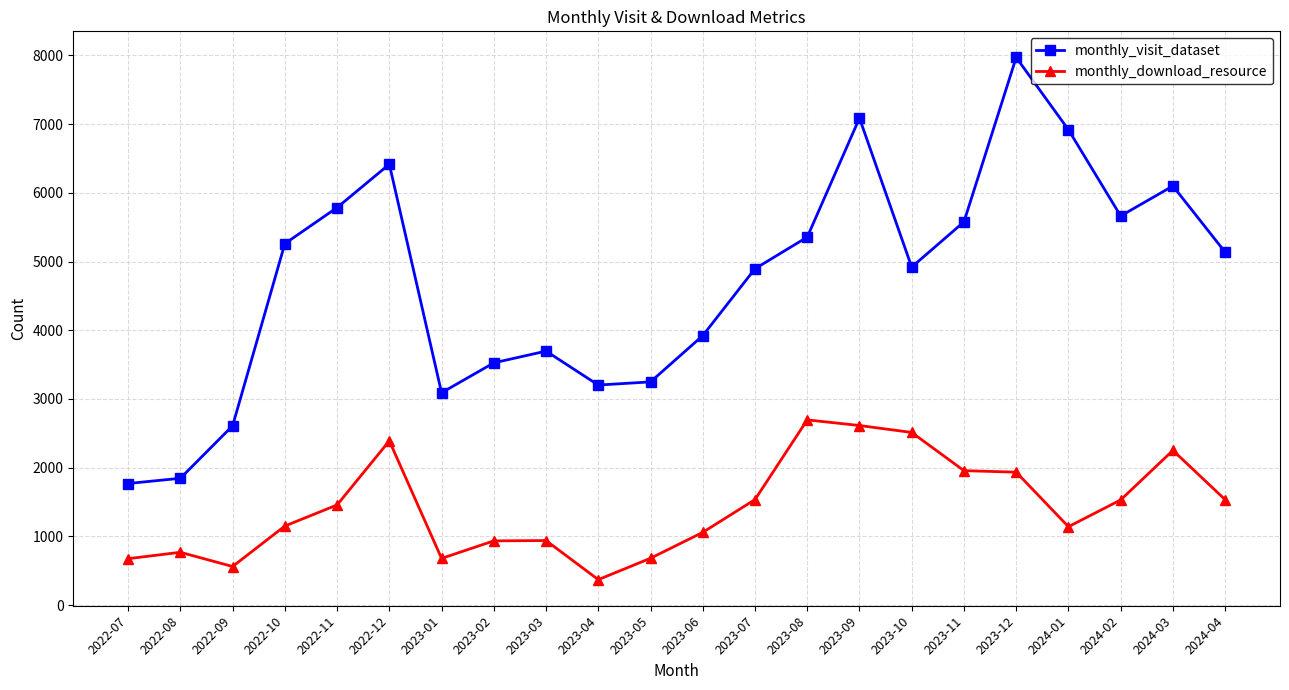

At which category is the sum across all series the highest?

2023-12